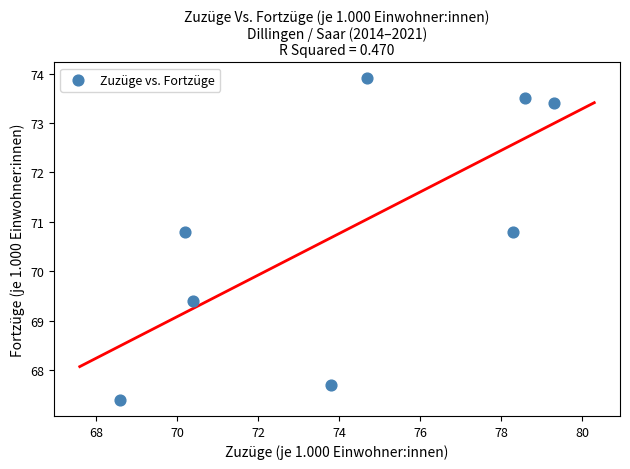

What is the average Y value?

70.9